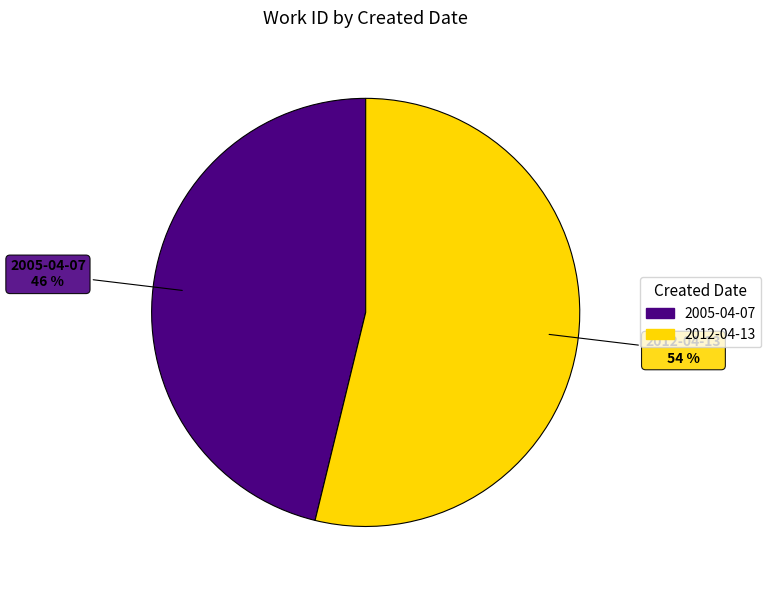

To the nearest percent, what is the combined percentage of 2005-04-07 and 2012-04-13?

100%